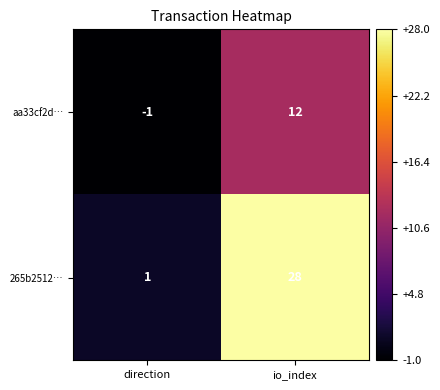

What is the maximum value shown in the chart?

28